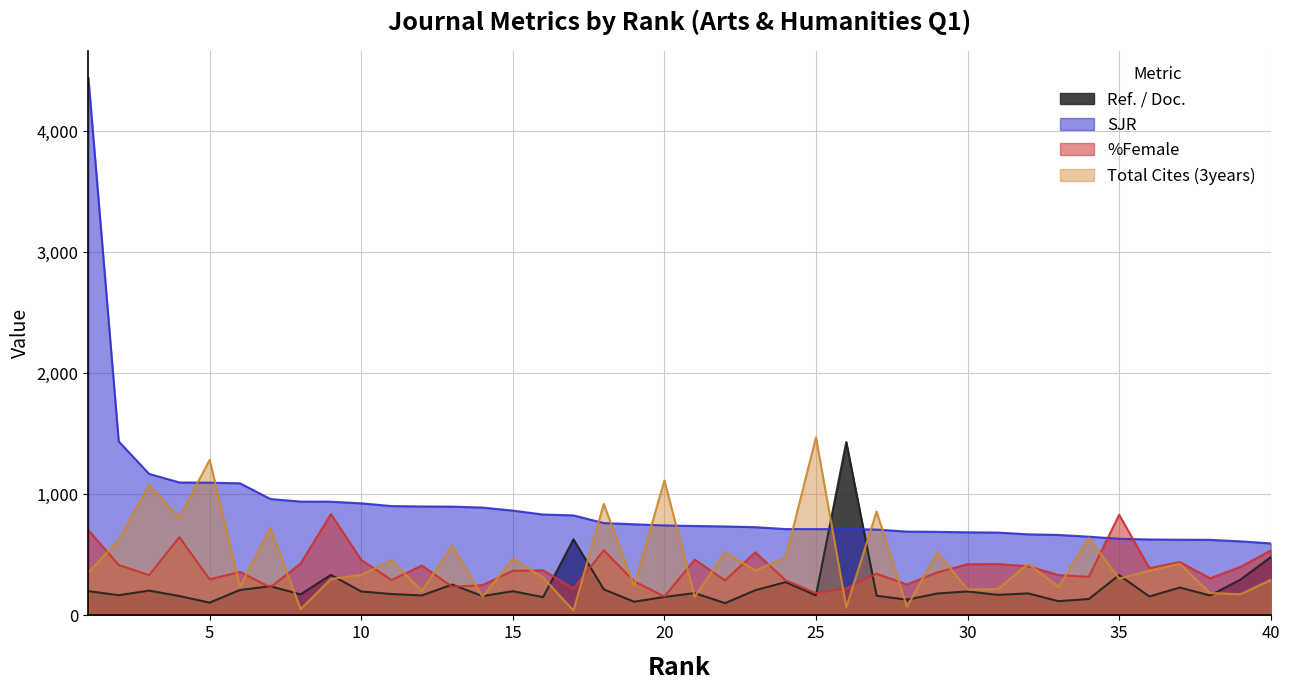

At which label does %Female reach its peak?

9